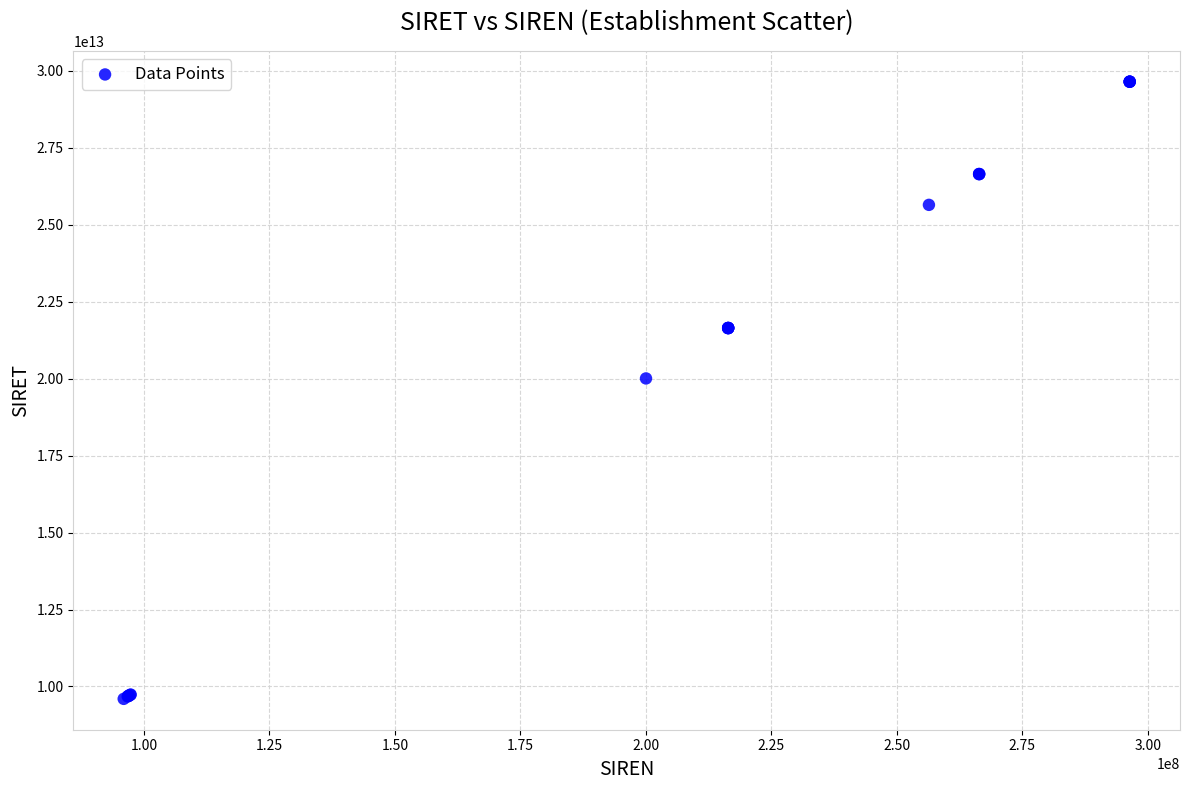

What Y value in the scatter plot is closest to 19619118300012?

20003670500016